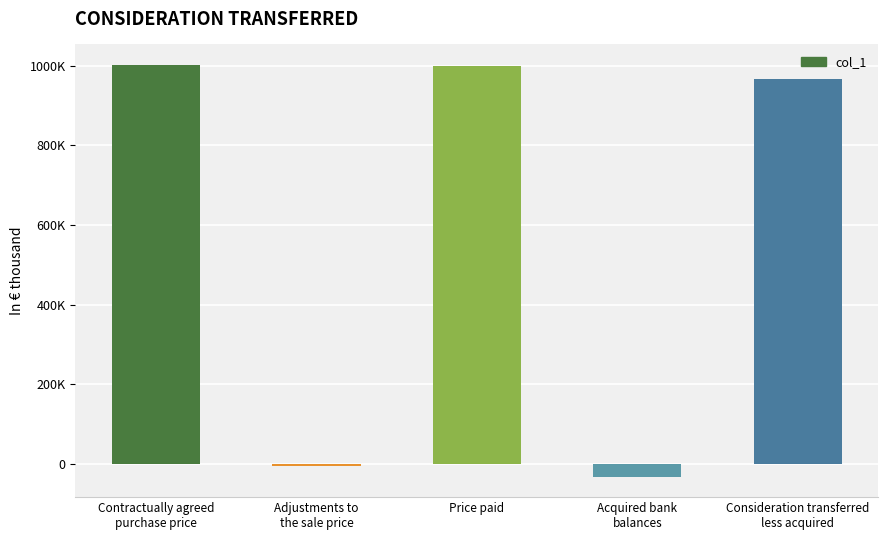

Reading left to right, what are all the values shown in this chart?

Contractually agreed
purchase price=1002000	Adjustments to
the sale price=-3670	Price paid=998330	Acquired bank
balances=-31202	Consideration transferred
less acquired=967128